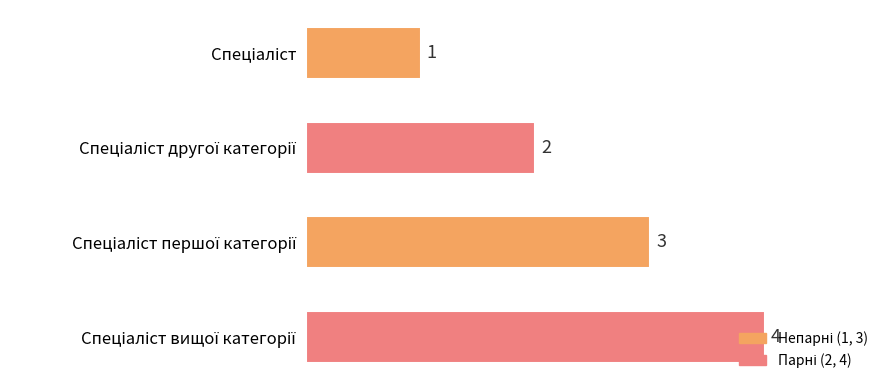

How many bars are there in total?

4